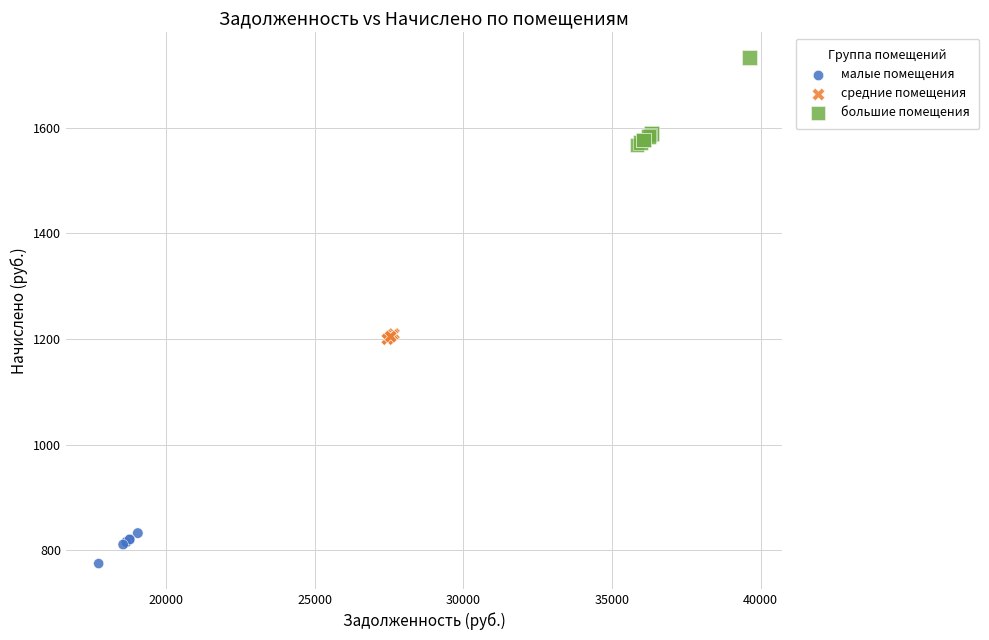

Which series contains the highest Y value?

большие помещения